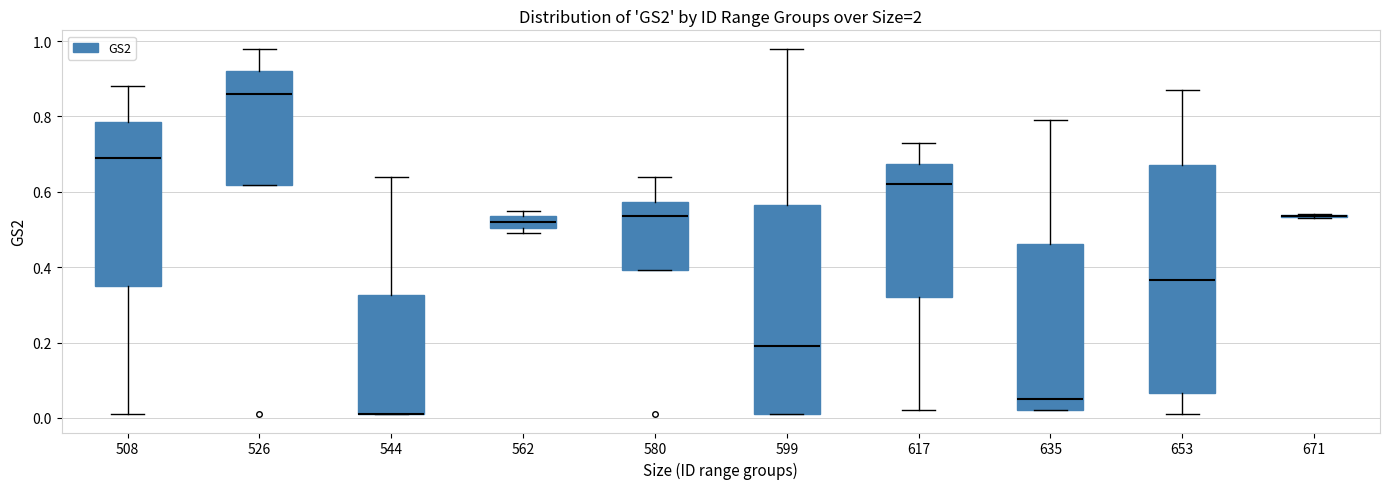

Where does the upper whisker of the box at x = 653 end on the y-axis? The values are not printed on the chart, so give them approximately, as read against the axis.

0.88